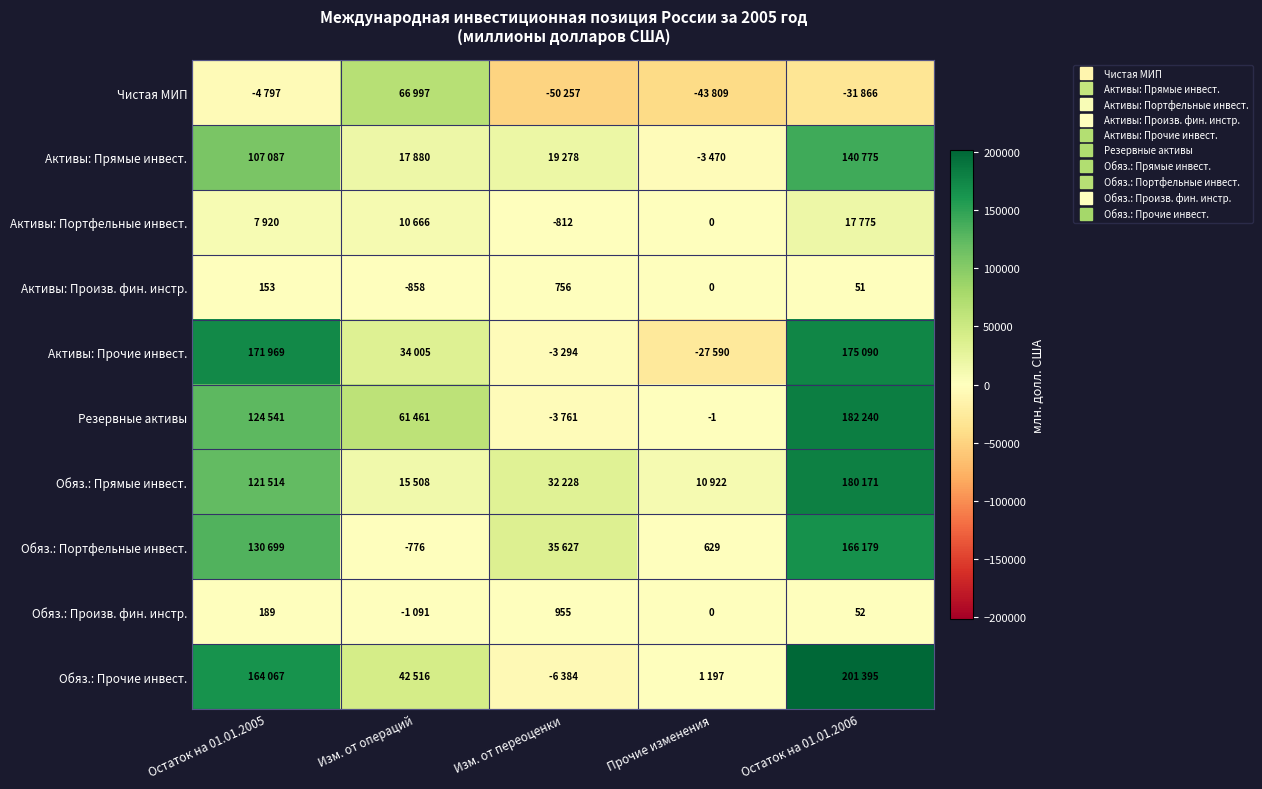

How many values in Резервные активы are above zero?

3